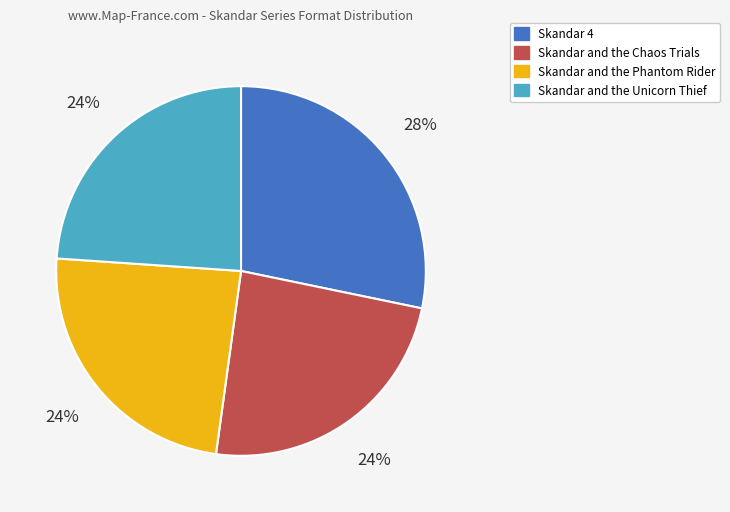

Which category has the biggest portion of the pie?

Skandar 4